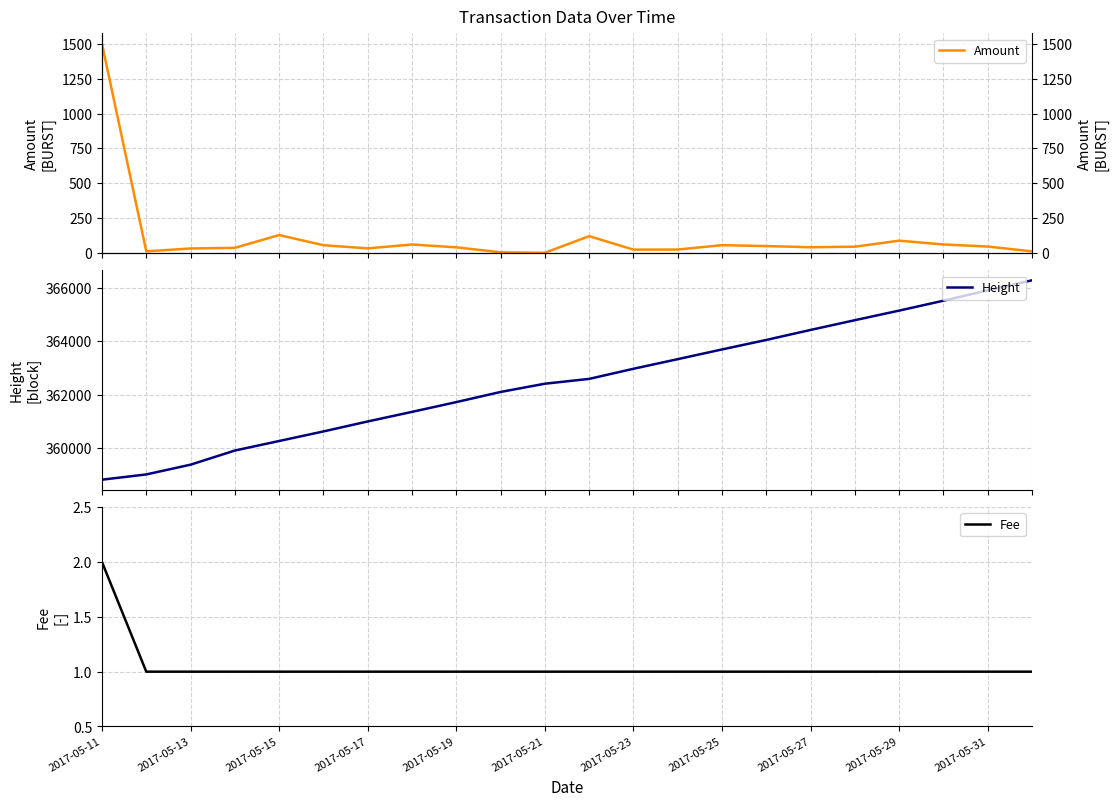

True or false: Fee has a value of 1 at 2017-05-25.

True